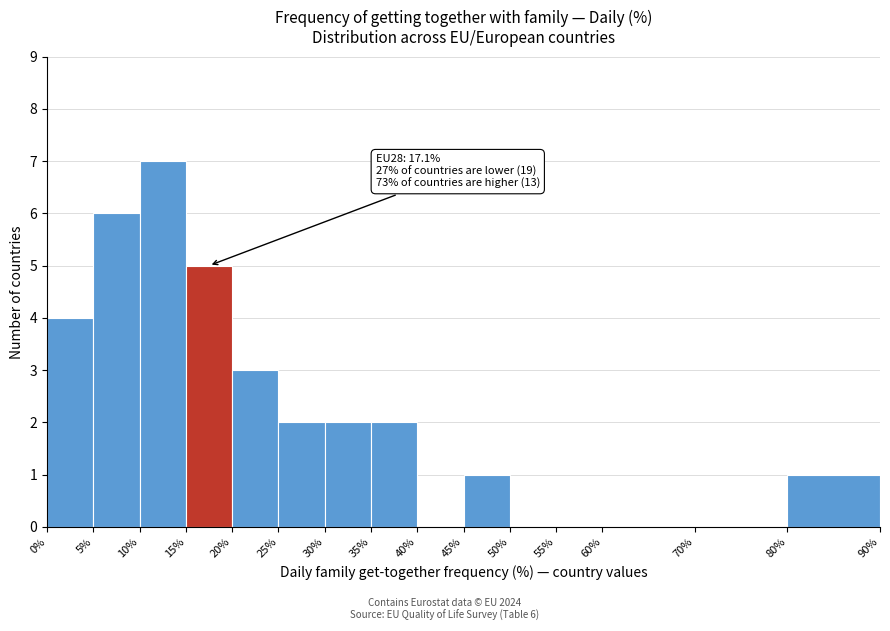

Over which range of the x-axis is the bar tallest?

10% to 15%